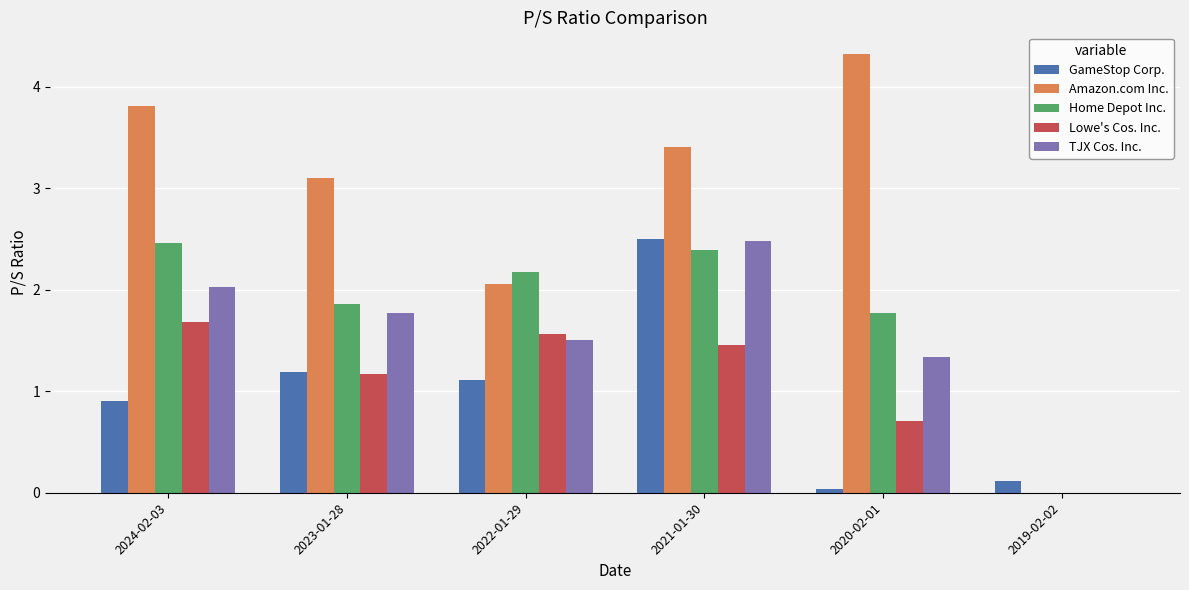

What is the highest value of the TJX Cos. Inc. series?

2.5